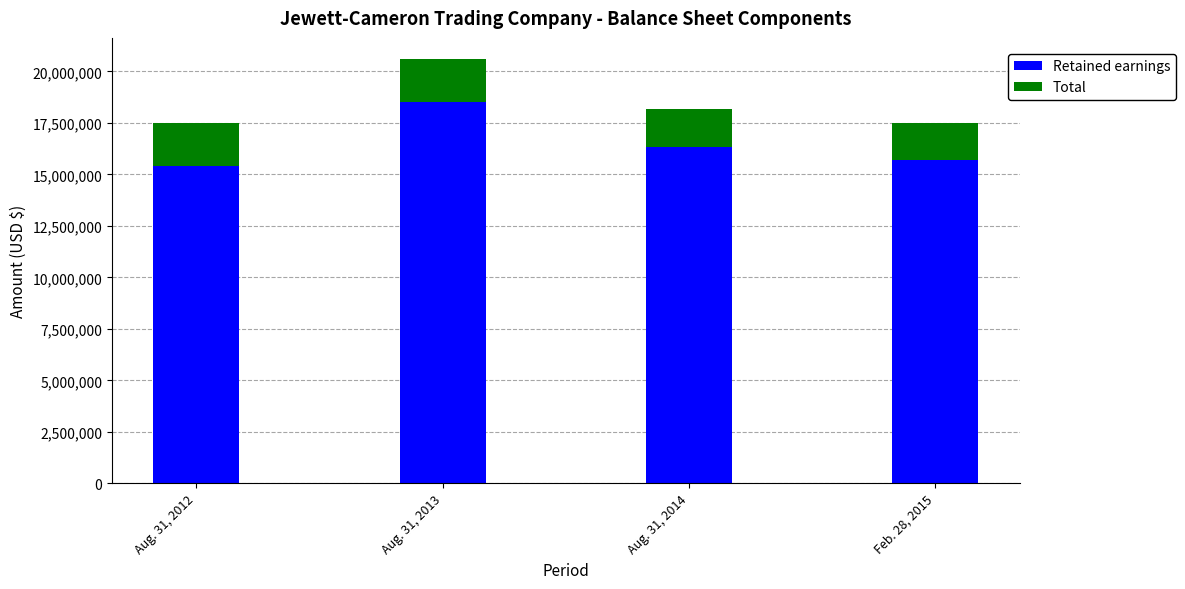

What is the minimum value for Retained earnings?

15392665